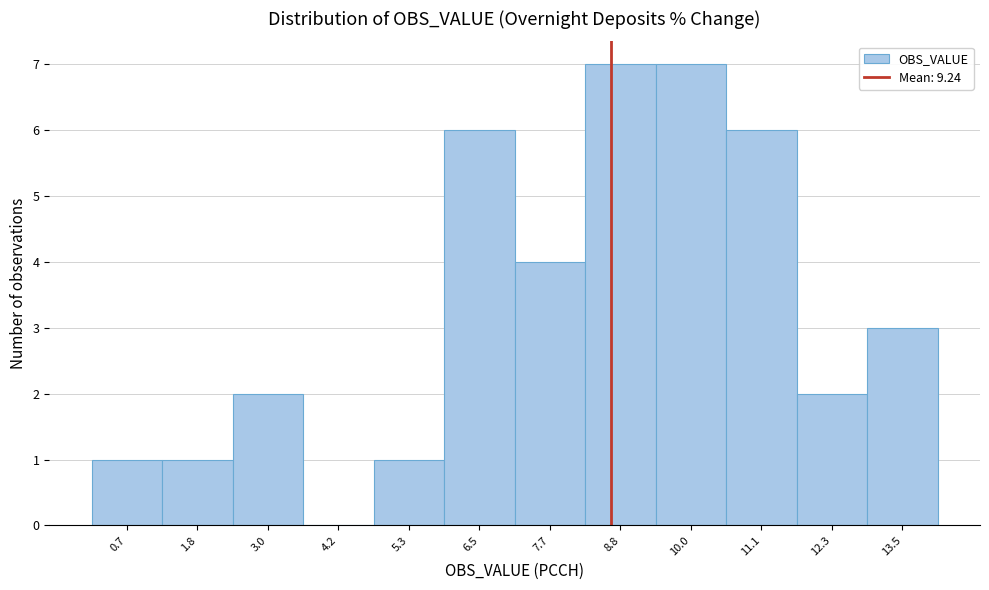

Reading left to right, what are all the values shown in this chart?

0.7=1	1.8=1	3.0=2	4.2=0	5.3=1	6.5=6	7.7=4	8.8=7	10.0=7	11.1=6	12.3=2	13.5=3